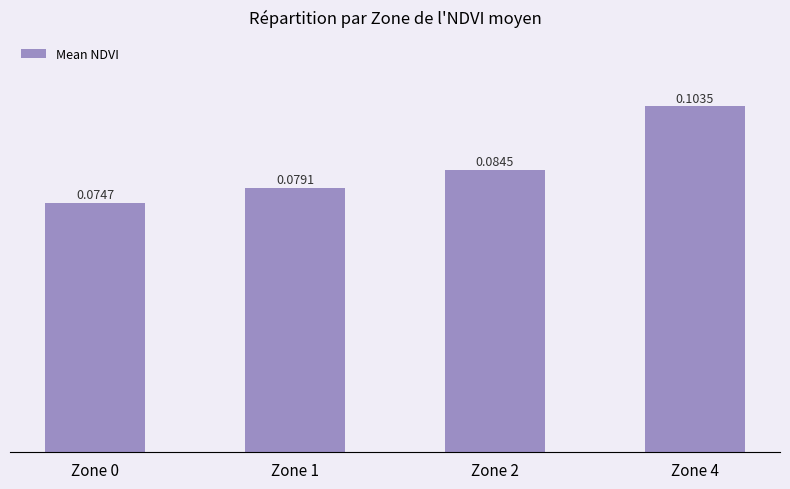

Are the bars grouped side by side (vs. stacked)?

No